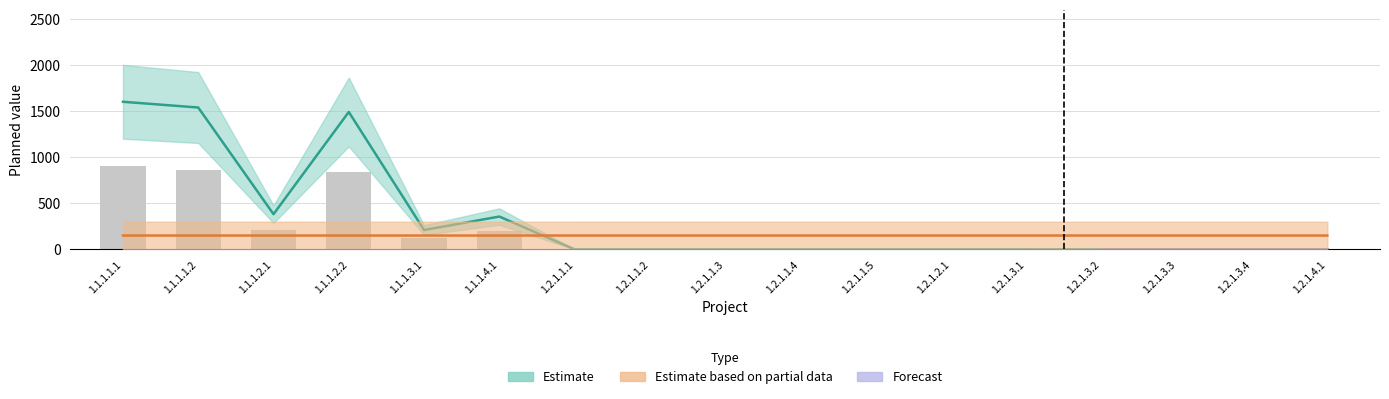

What is the difference between the second highest and minimum values in the Estimate (Plan I) series?

865.0